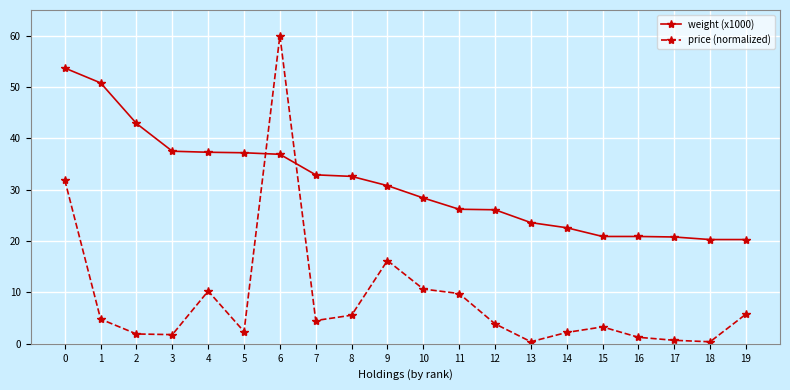

What is the total value across all series at 6?

96.9